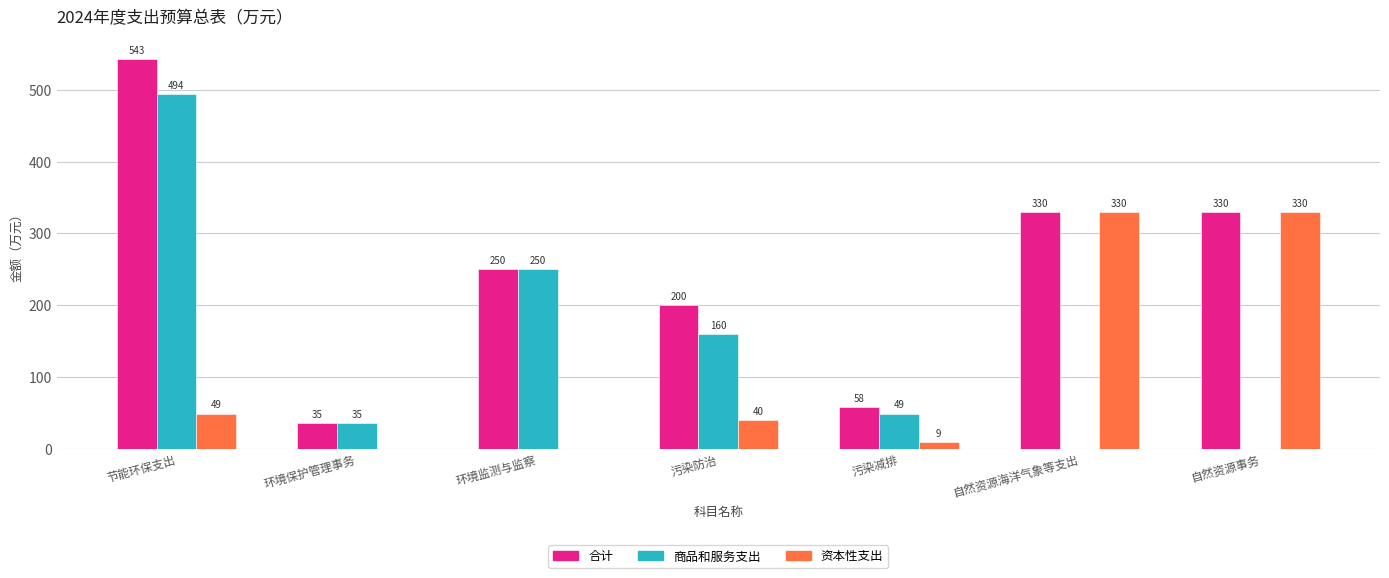

At which label is 资本性支出 closest to 165?

节能环保支出